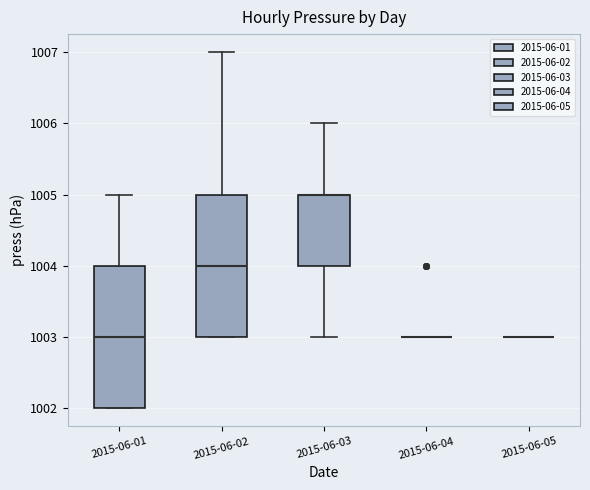

Reading left to right, transcribe this box plot: for each box, give where its median line is, the range the box spans, and where its two whiskers end, as read against the y-axis. The values are not printed on the chart, so give them approximately, as read against the axis.

2015-06-01: median 1003, box 1002 to 1004, whiskers 1002 to 1005
2015-06-02: median 1004, box 1003 to 1005, whiskers 1003 to 1007
2015-06-03: median 1005 (drawn on the box's upper edge), box 1004 to 1005, whiskers 1003 to 1006
2015-06-04: box collapsed to a line at 1003, whiskers 1003 to 1003
2015-06-05: box collapsed to a line at 1003, whiskers 1003 to 1003